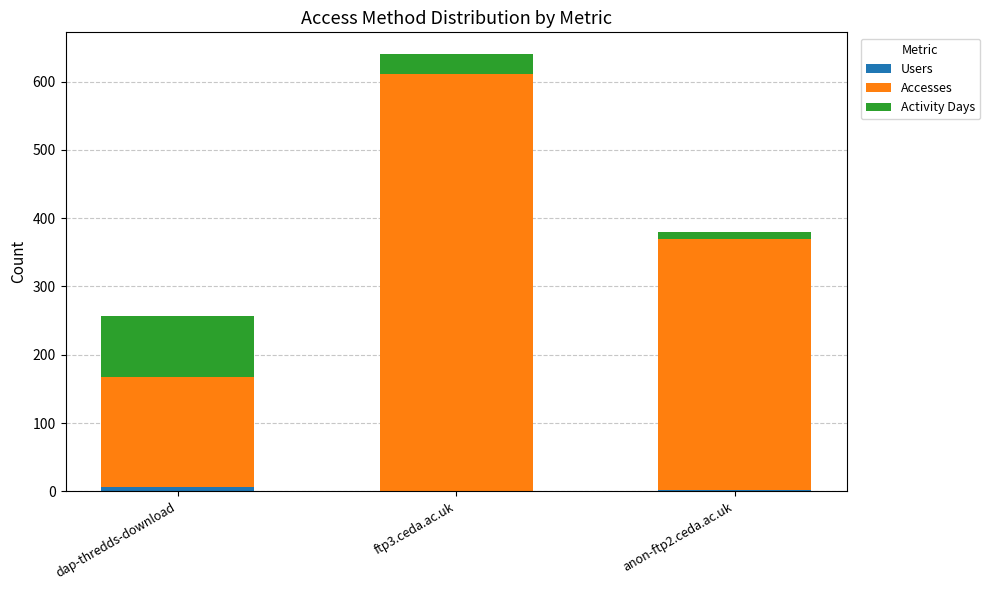

Are the bars grouped side by side (vs. stacked)?

No